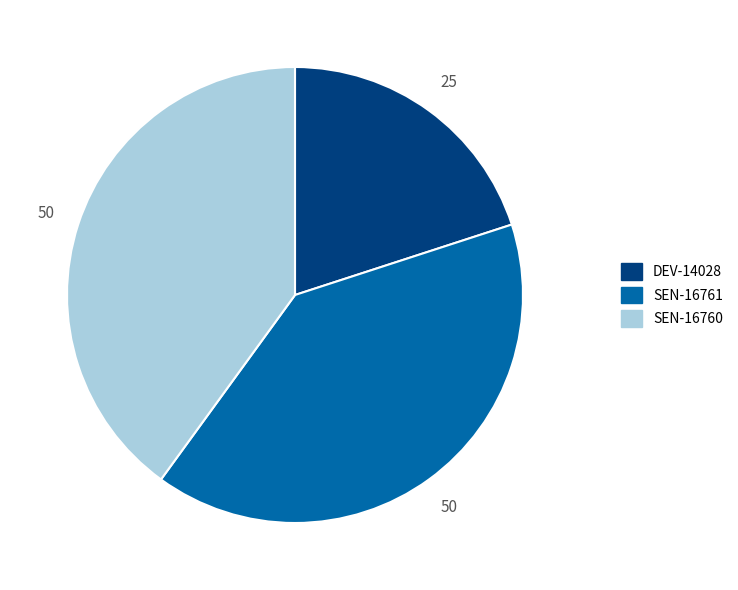

Does any single category account for the majority?

No